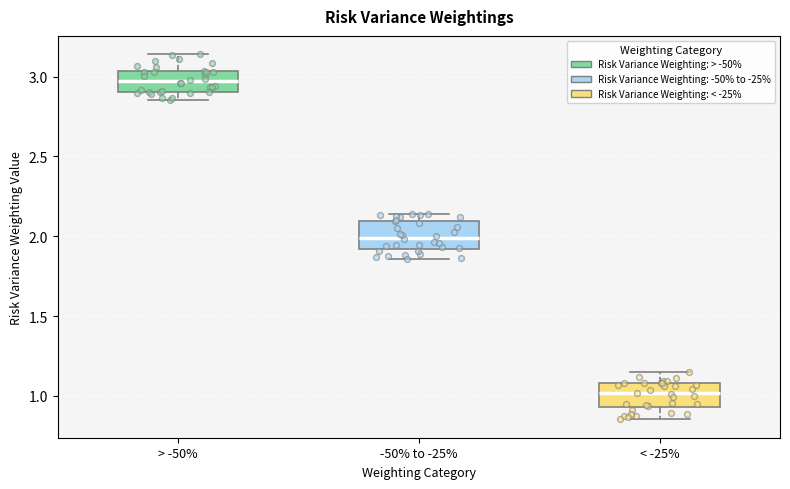

Reading left to right, transcribe this box plot: for each box, give where its median line is, the range the box spans, and where its two whiskers end, as read against the y-axis. The values are not printed on the chart, so give them approximately, as read against the axis.

> -50%: median 2.95, box 2.90 to 3.05, whiskers 2.85 to 3.15
-50% to -25%: median 2.00, box 1.90 to 2.10, whiskers 1.85 to 2.15
< -25%: median 1.00, box 0.95 to 1.10, whiskers 0.85 to 1.15